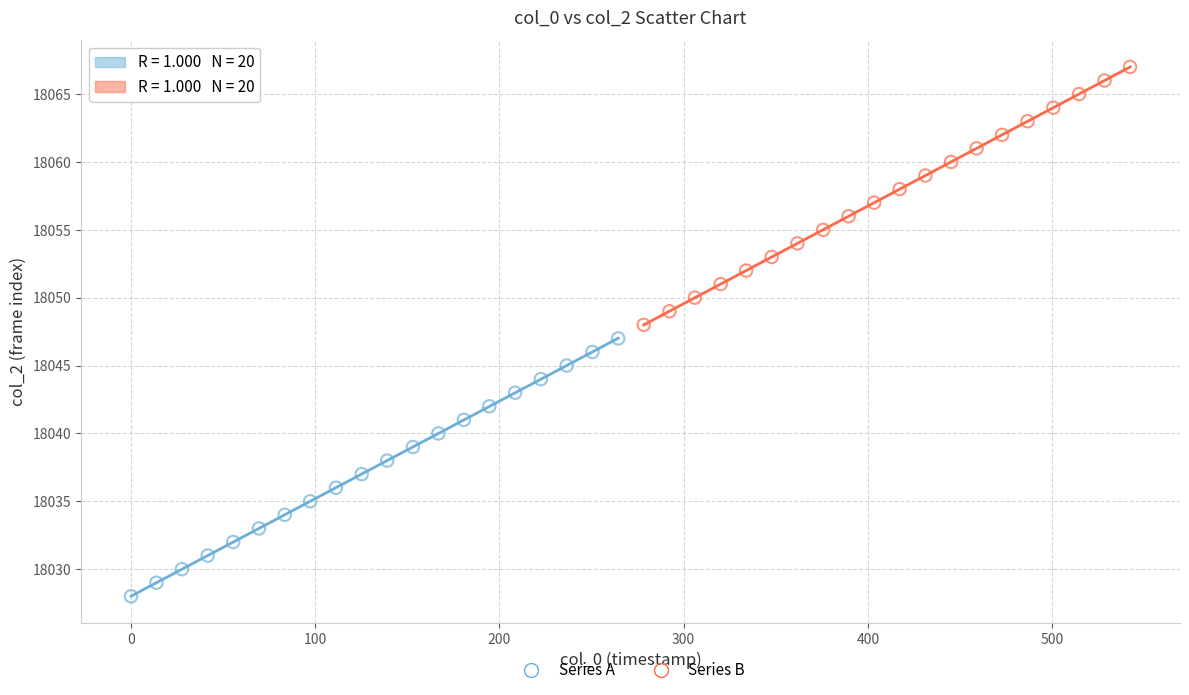

What are all the series names shown in the legend?

Series A, Series B